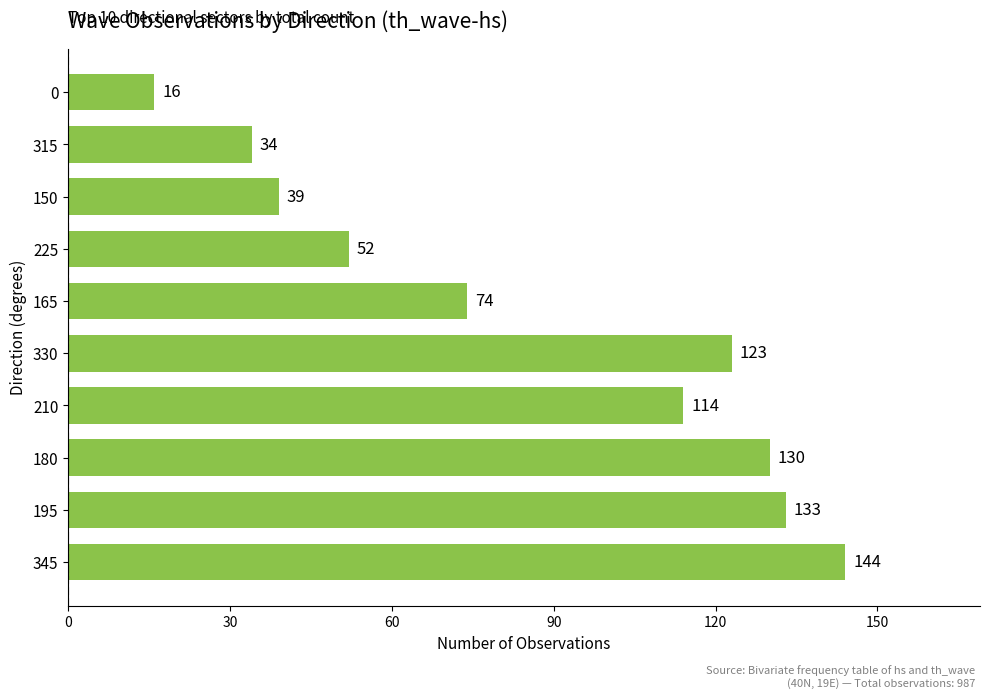

How many distinct data groups are displayed?

1